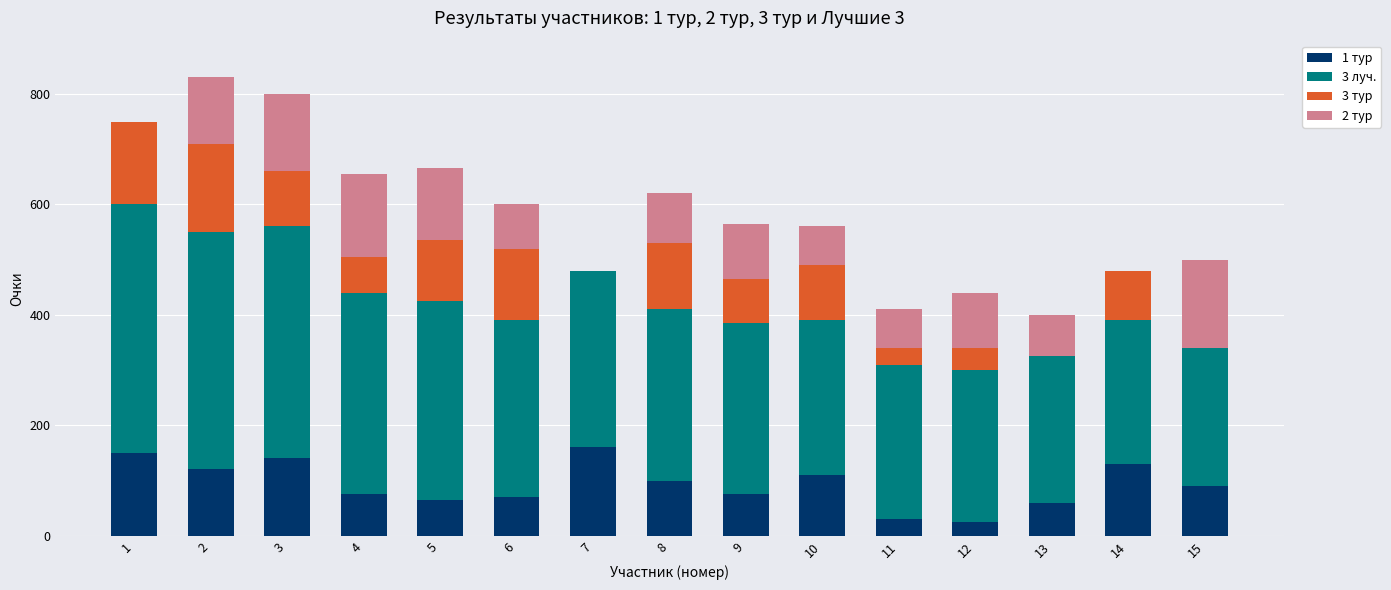

The value of 1 тур at 7 is 65. True or false?

False